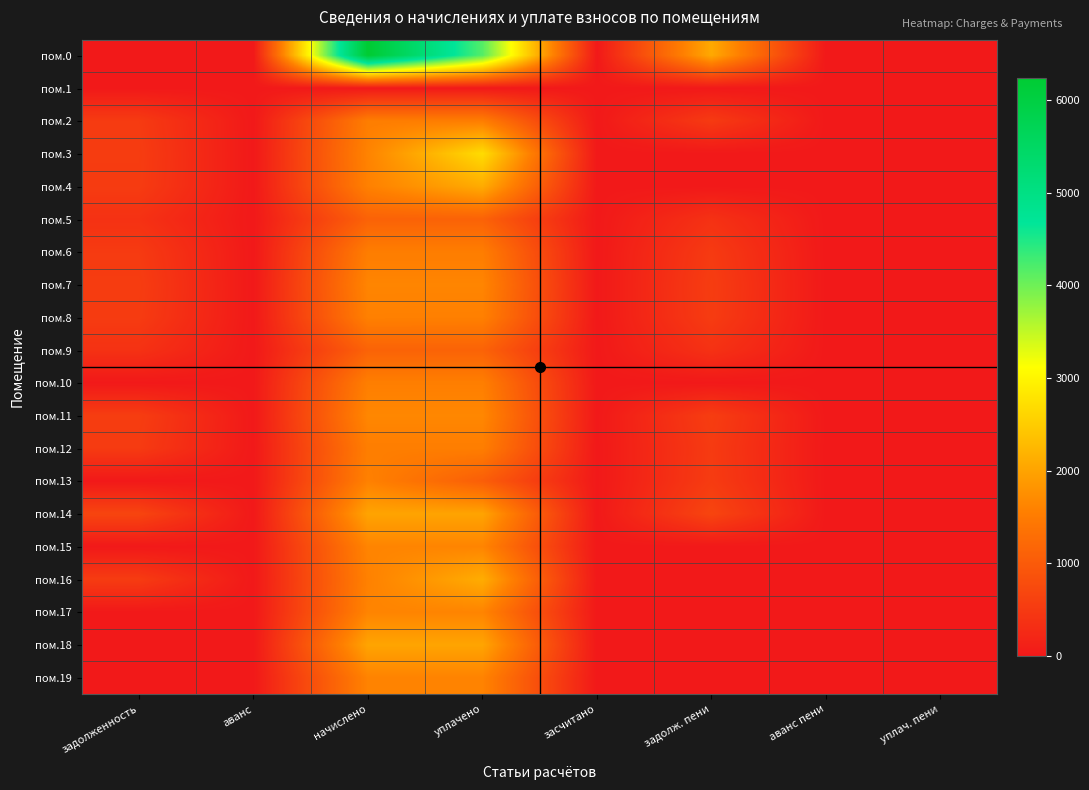

What is the maximum value shown in the chart?

6238.4